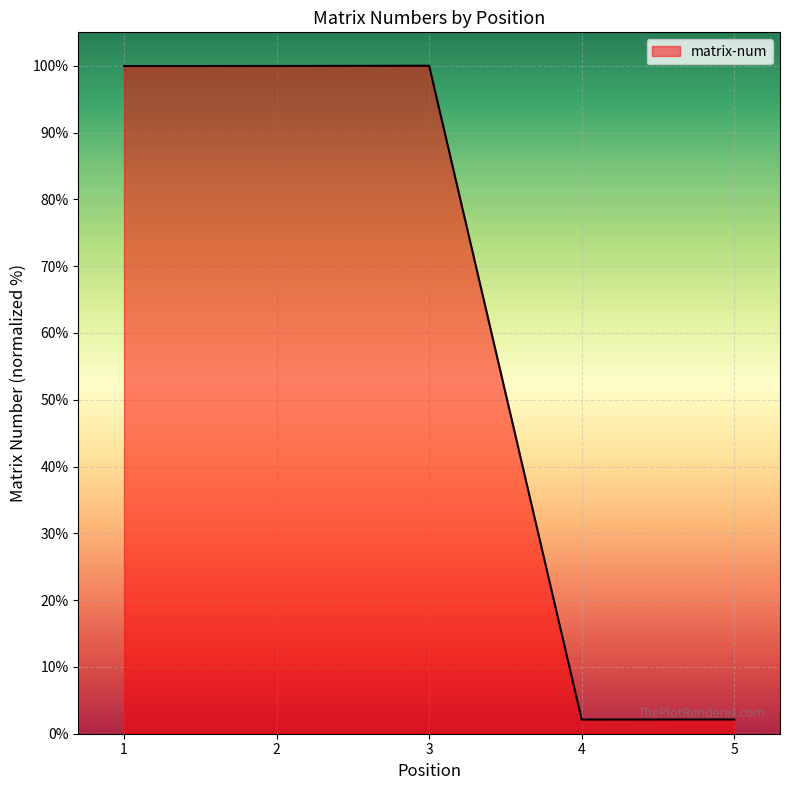

What is the minimum value shown in the chart?

2.1